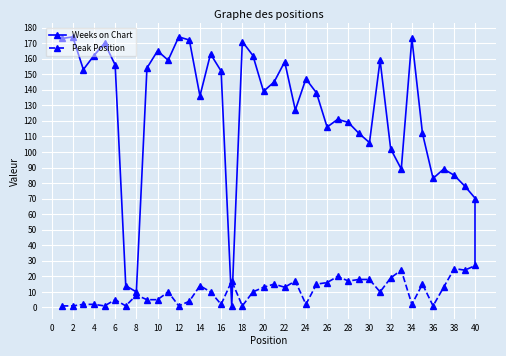

How many interior local valleys does the Weeks on Chart series have?

11